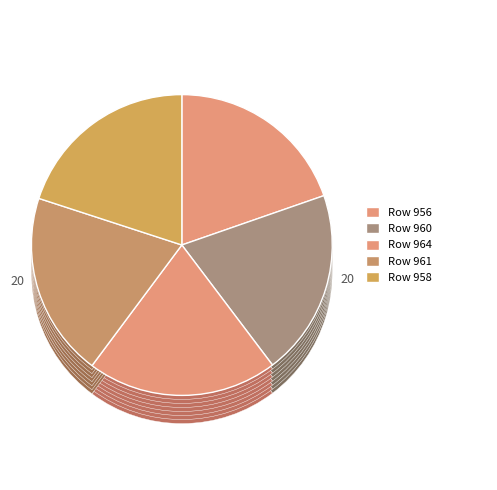

Does 958 represent more than half of the total?

No